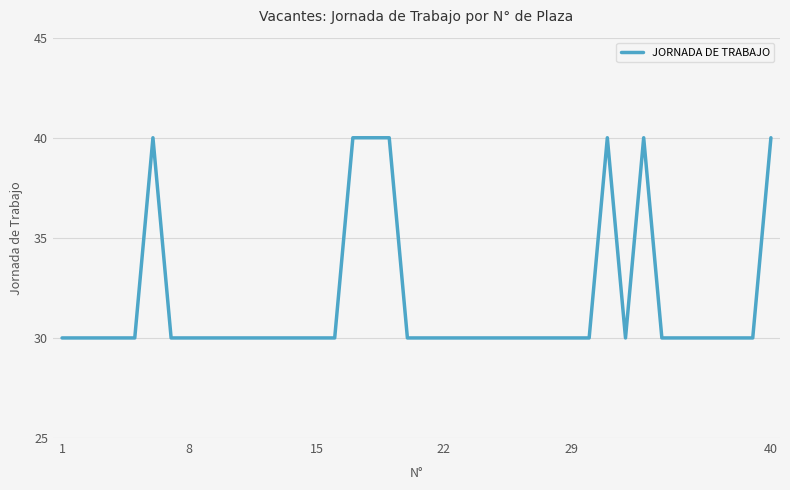

What is the difference between the maximum and minimum values?

10